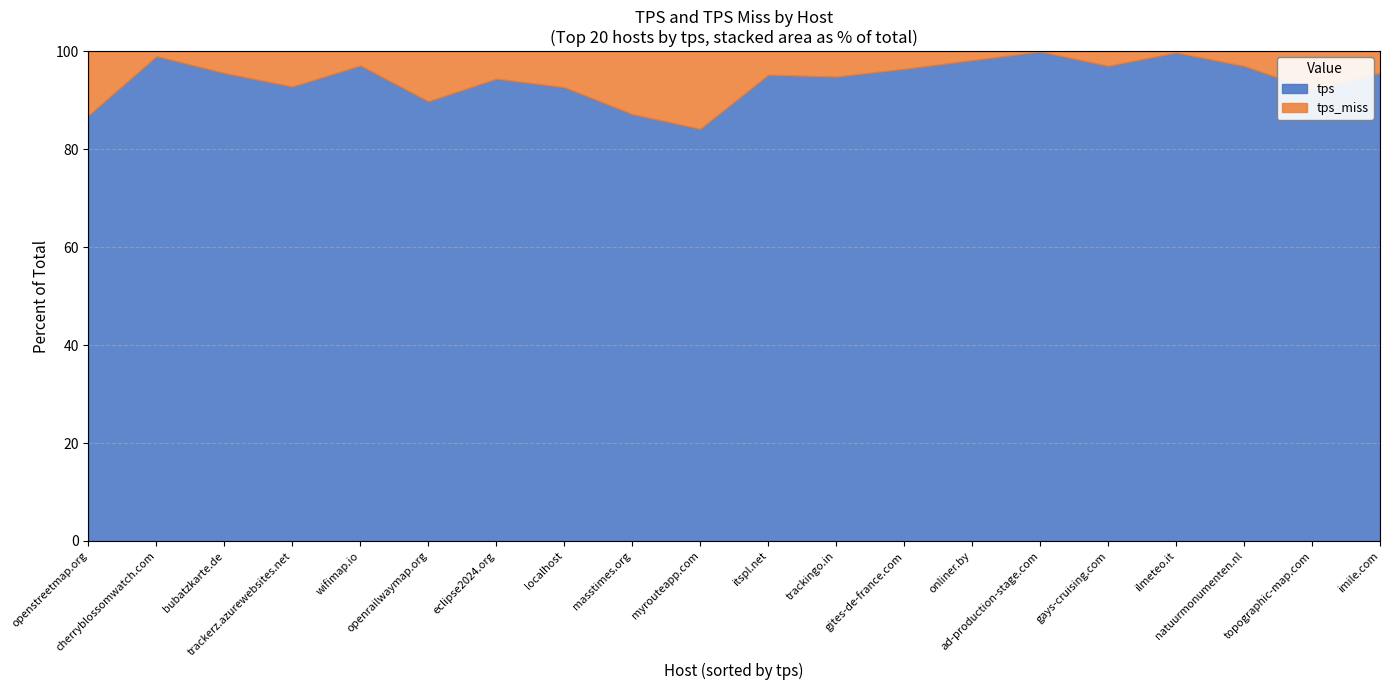

Is it true that tps_miss equals 0.2 at ilmeteo.it?

True